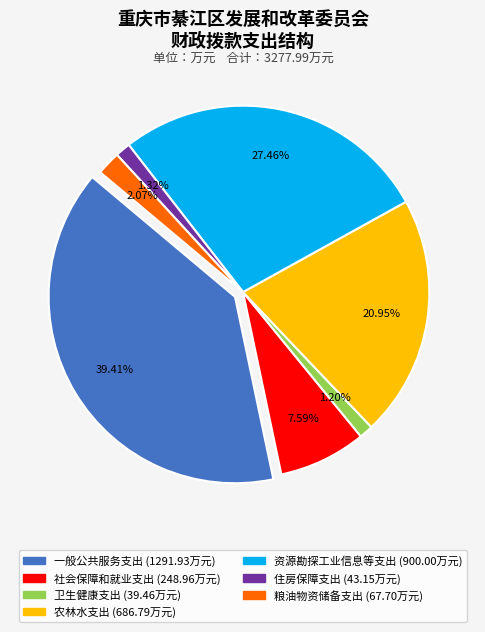

The 资源勘探工业信息等支出 slice represents 34% of the pie. True or false?

False